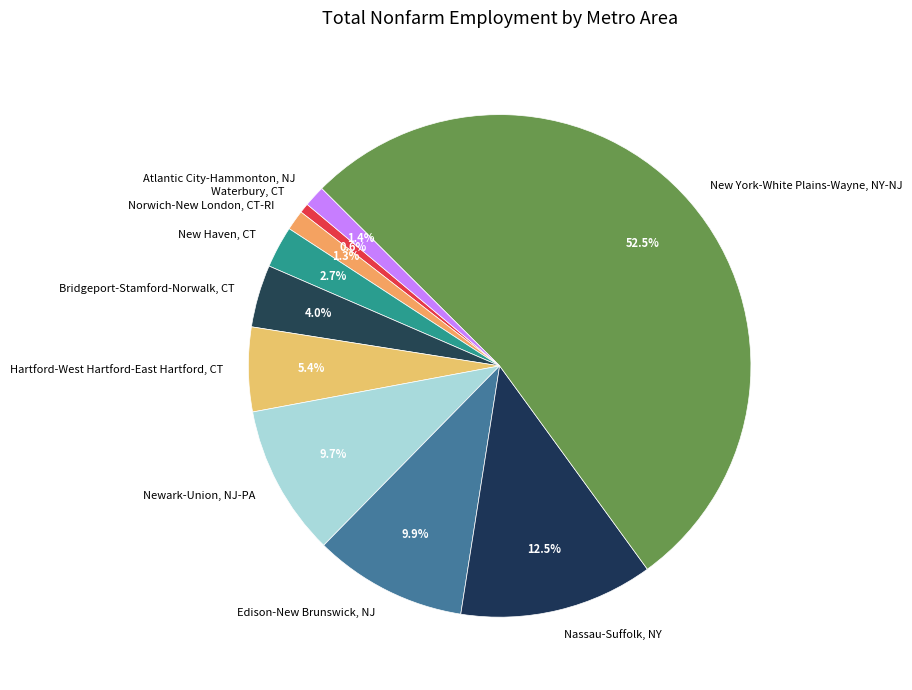

Count the number of slices in the pie.

10